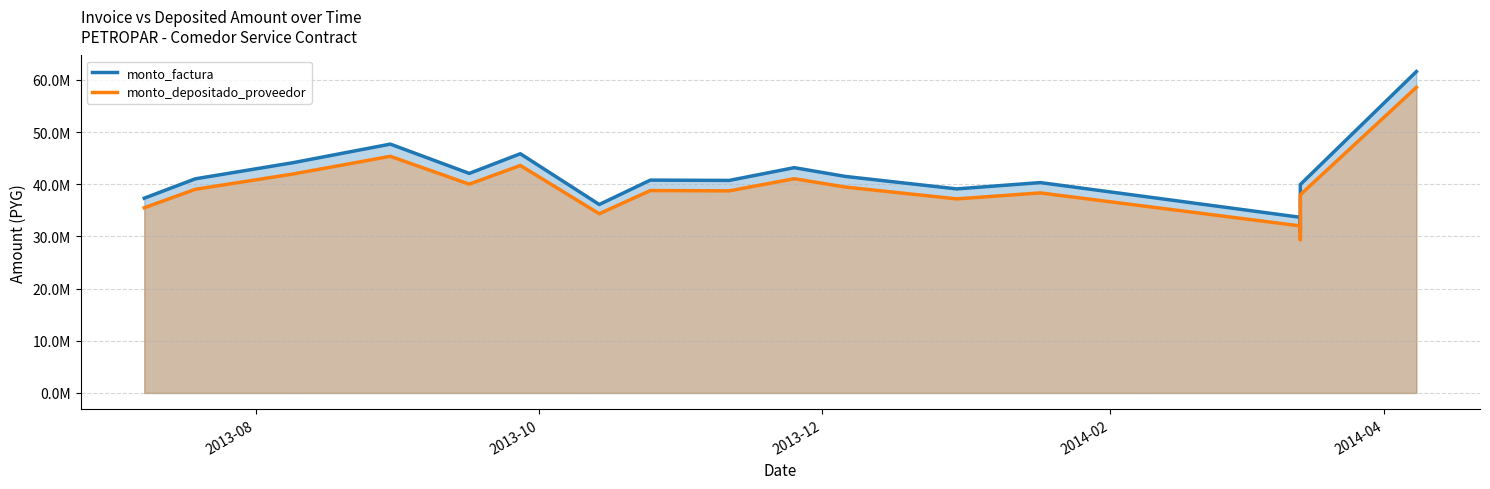

Reading right to left, what are all the values shown in this chart?

monto_factura: 61607000	39955250	30900750	33671750	40326000	39116500	41506000	43185500	40739000	40798000	36122250	45855250	42086500	47699000	44131500	41048750	37331750
monto_depositado_proveedor: 58587137	37996716	29386051	32021222	38349293	37199080	39471451	41068625	38742048	38798156	34351603	43607509	40023496	45360881	41968254	39036614	35501815